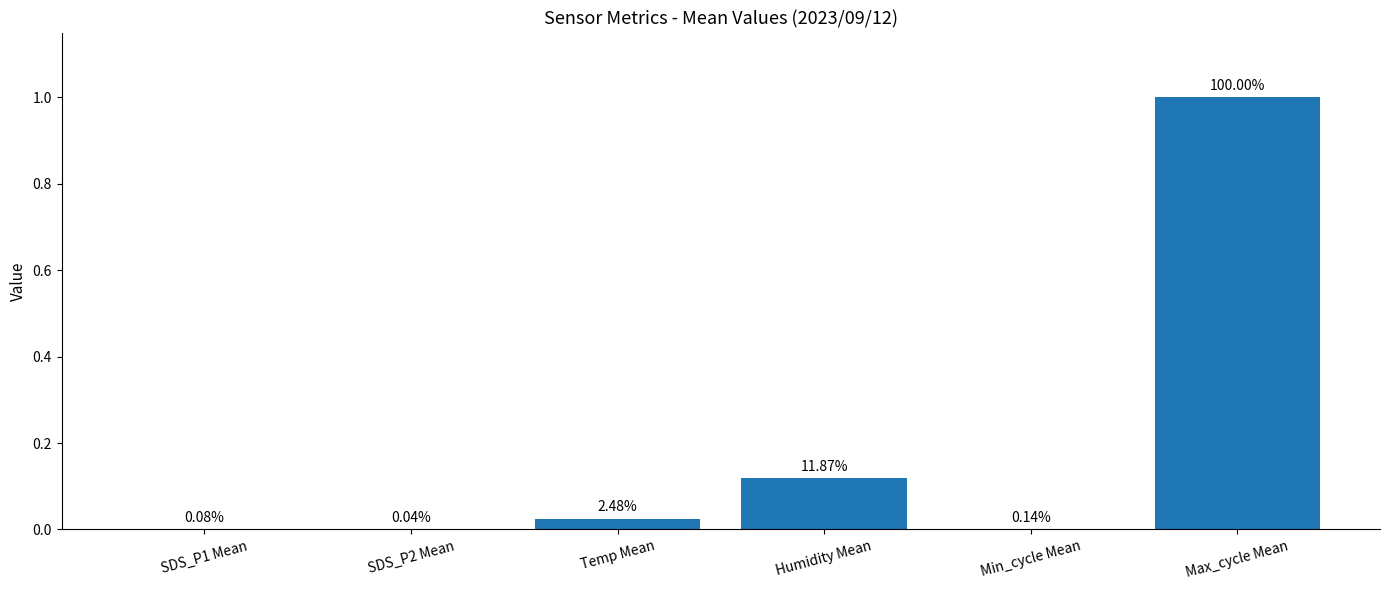

What is the sum of all values?

1.1